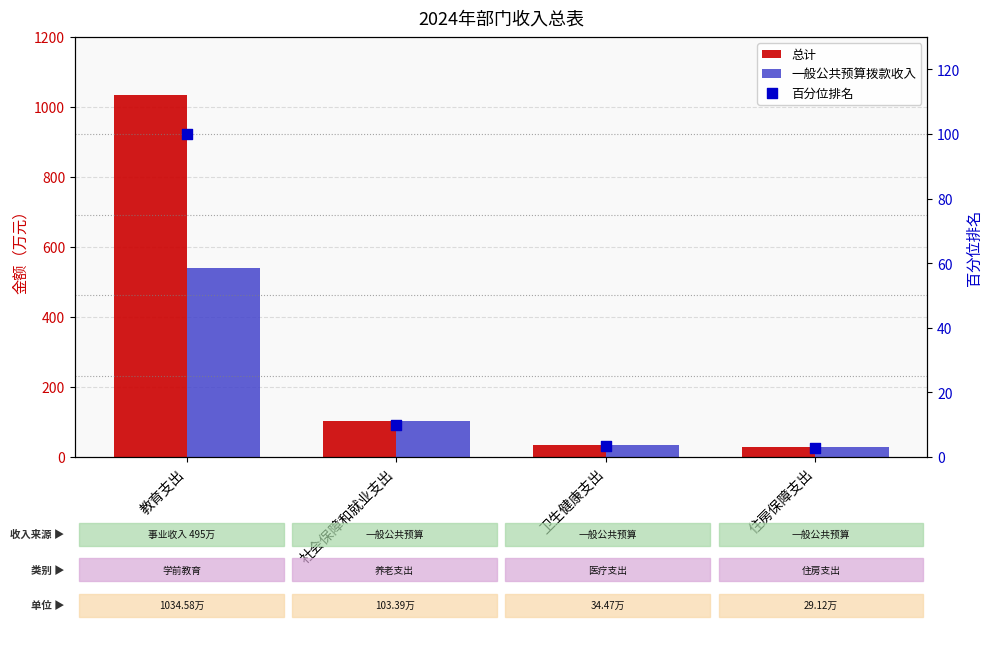

Which series has the largest total across all categories?

总计